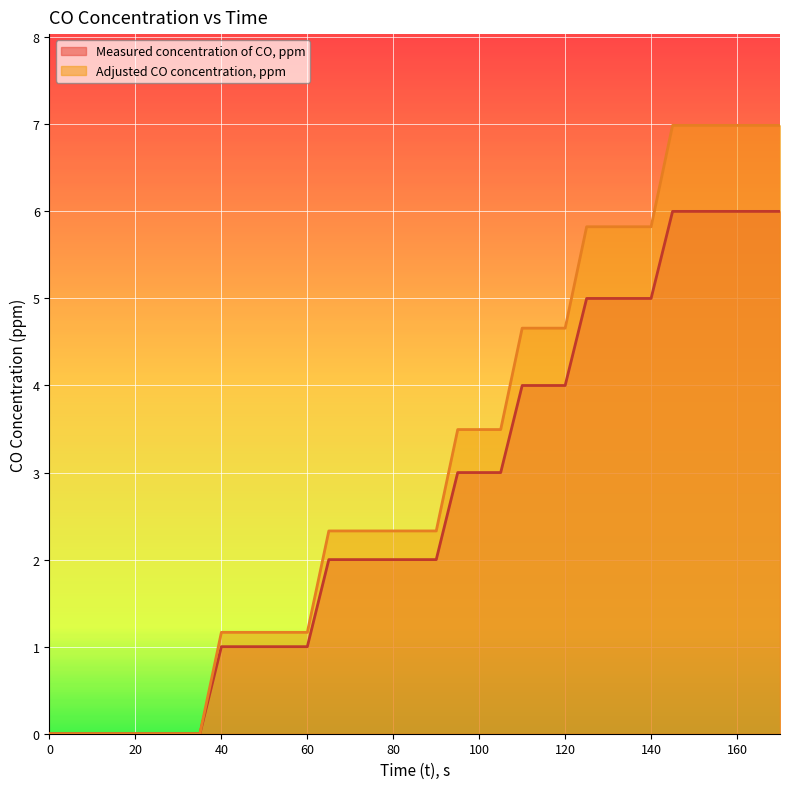

Between 5 and 140, which series saw the biggest shift?

Measured concentration of CO, ppm